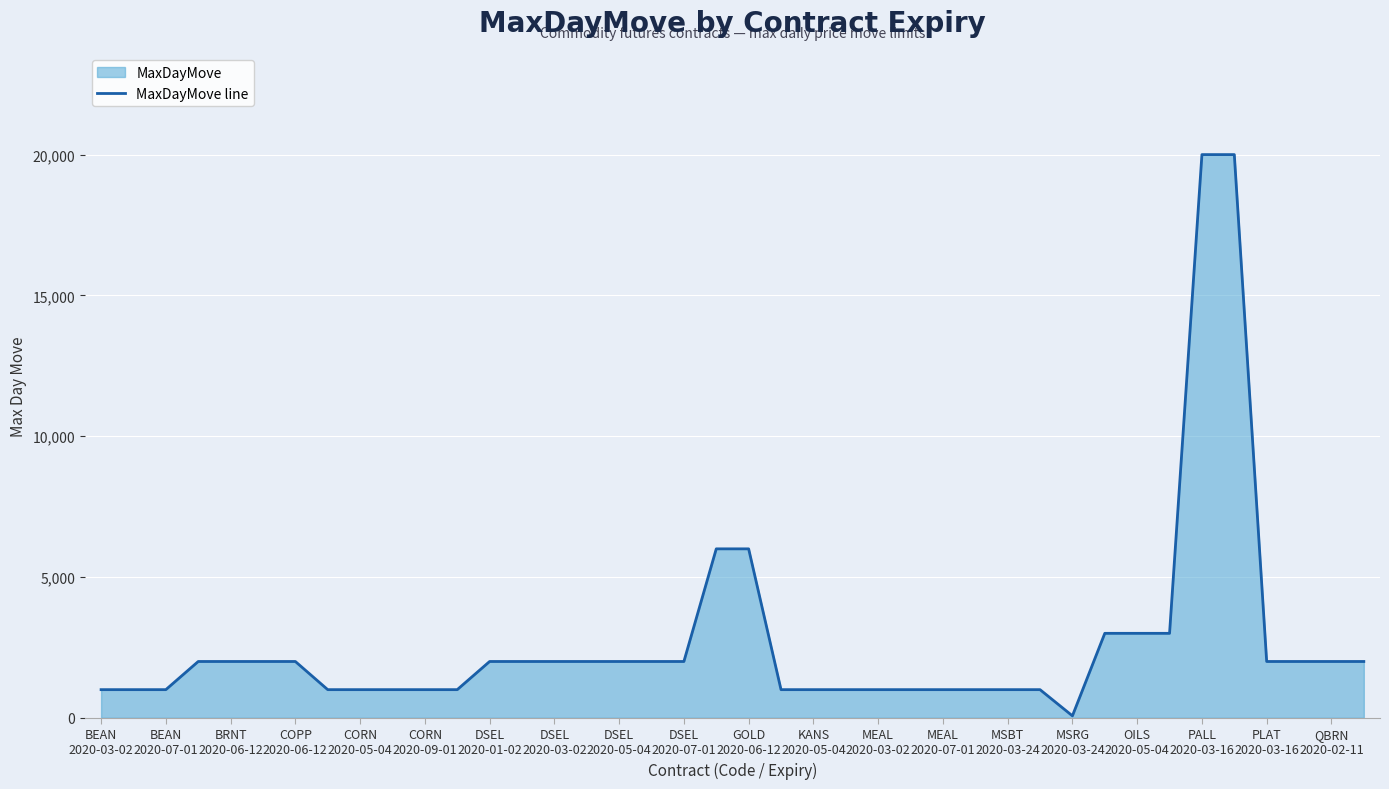

What is the greatest value displayed?

20000